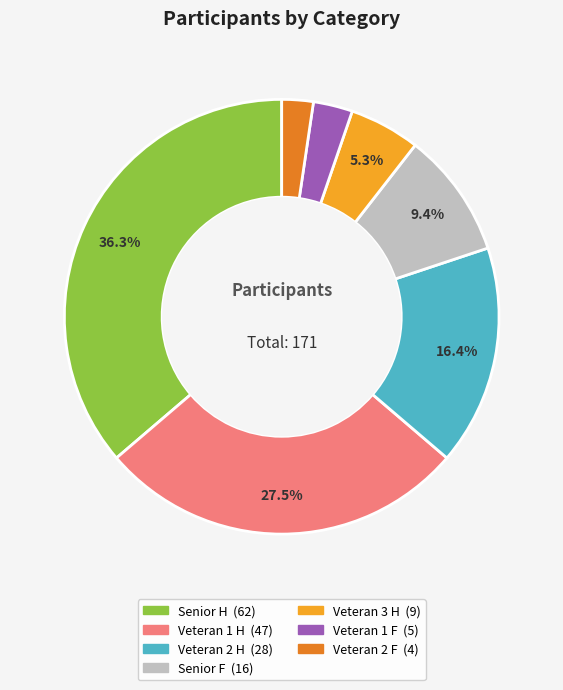

Rank the categories by value from lowest to highest.

Veteran 2 F, Veteran 1 F, Veteran 3 H, Senior F, Veteran 2 H, Veteran 1 H, Senior H